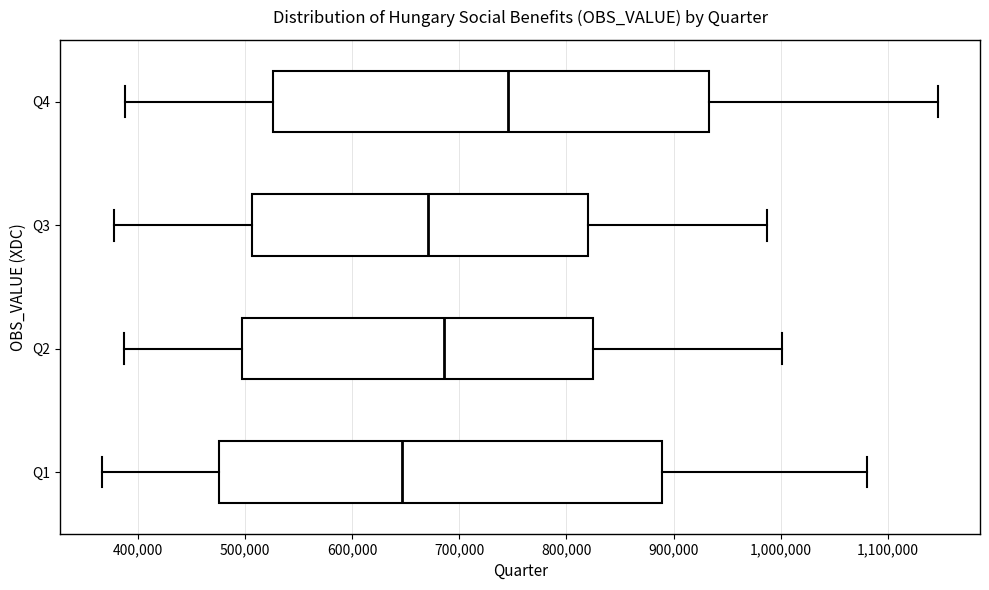

Reading bottom to top, transcribe this box plot: for each box, give where its median line is, the range the box spans, and where its two whiskers end, as read against the x-axis. The values are not printed on the chart, so give them approximately, as read against the axis.

Q1: median 650000, box 480000 to 890000, whiskers 370000 to 1080000
Q2: median 690000, box 500000 to 820000, whiskers 390000 to 1000000
Q3: median 670000, box 510000 to 820000, whiskers 380000 to 990000
Q4: median 750000, box 530000 to 930000, whiskers 390000 to 1150000